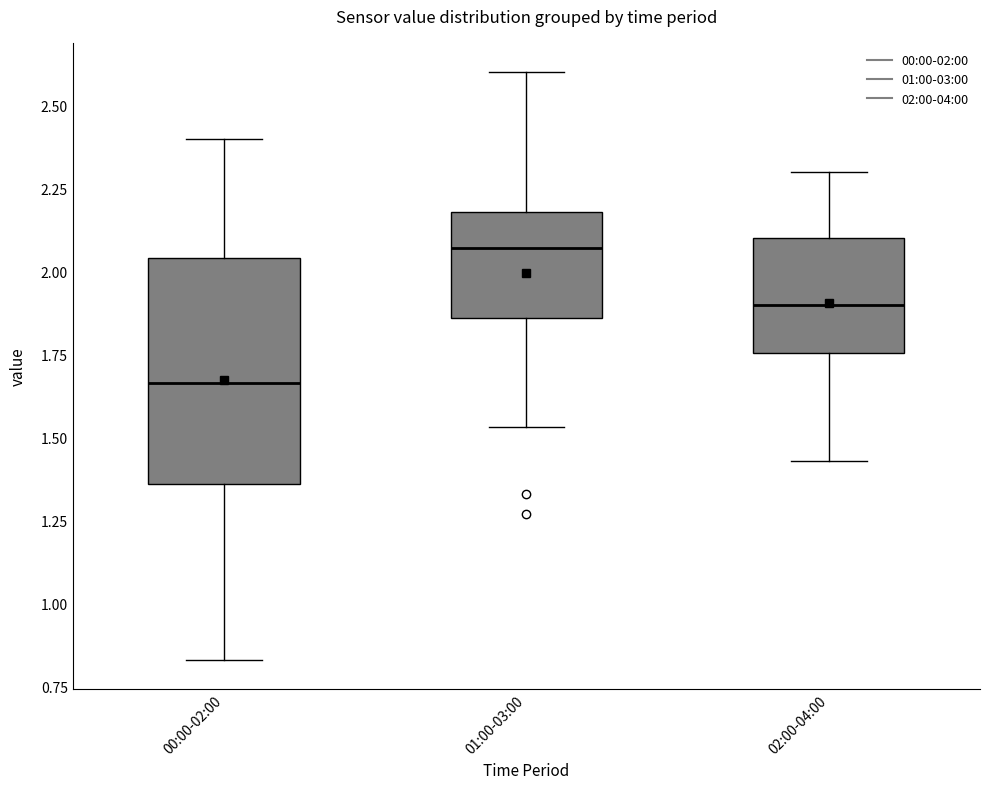

Reading left to right, read every box against the y-axis: the position of its median line, the range the box covers, and the ends of its whiskers. The values are not printed on the chart, so give them approximately, as read against the axis.

00:00-02:00: median 1.65, box 1.35 to 2.05, whiskers 0.85 to 2.40
01:00-03:00: median 2.05, box 1.85 to 2.20, whiskers 1.55 to 2.60
02:00-04:00: median 1.90, box 1.75 to 2.10, whiskers 1.45 to 2.30